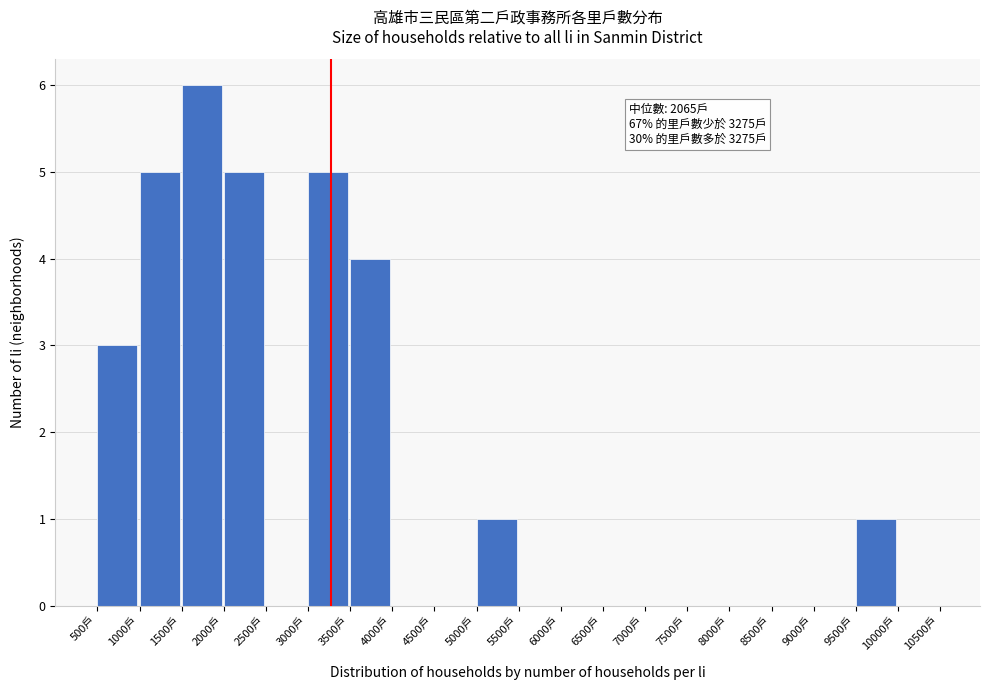

Which range on the x-axis has the tallest bar?

1500 to 2000